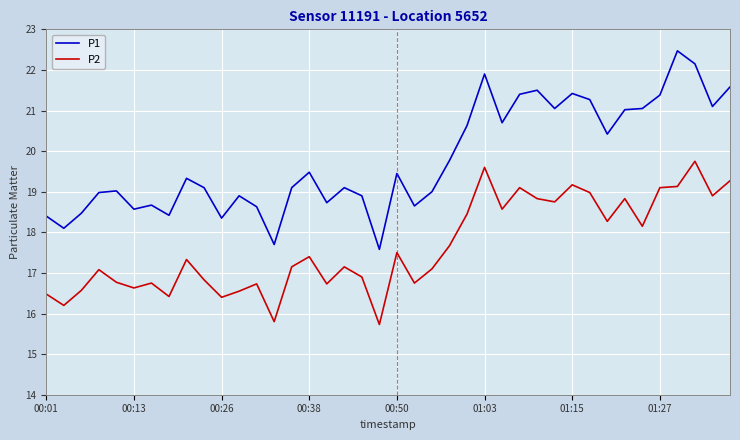

Which series has the largest range (max minus min)?

P1